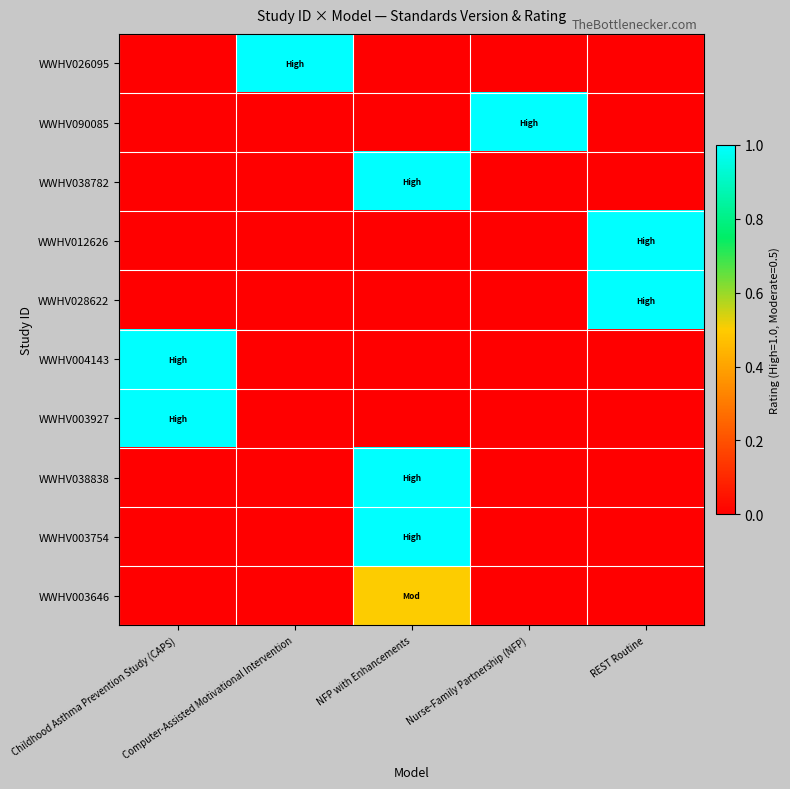

What is the total value across all series at Nurse-Family Partnership (NFP)?

1.0